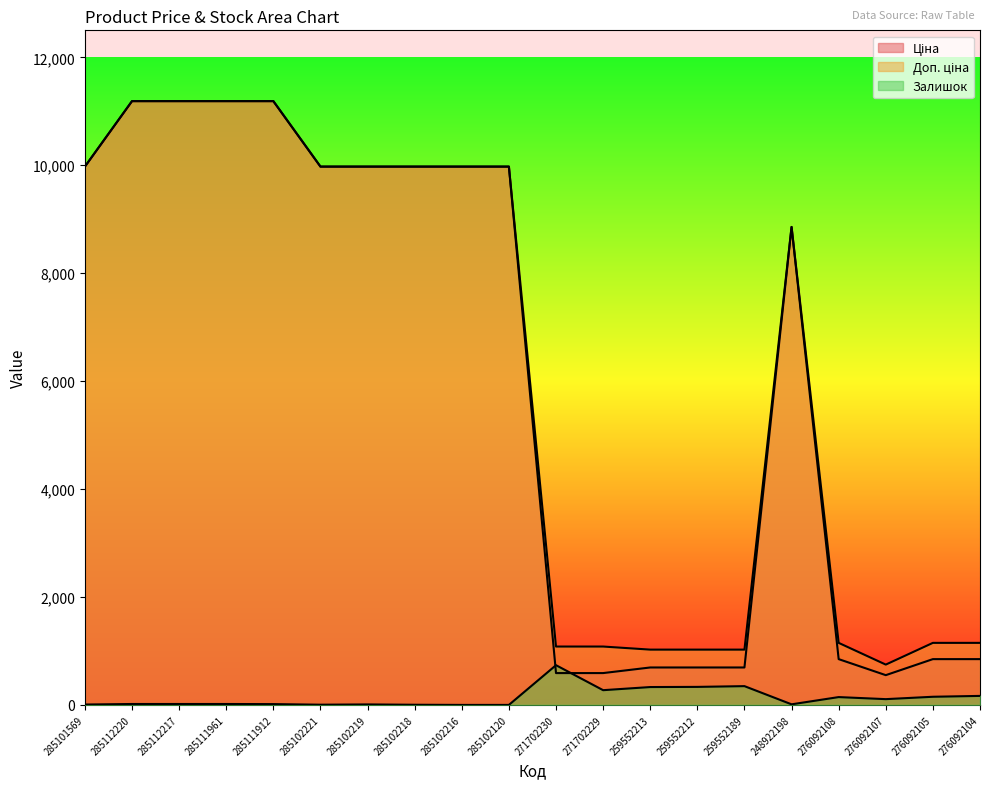

The Ціна series shows 400.8 at 276092108. True or false?

False